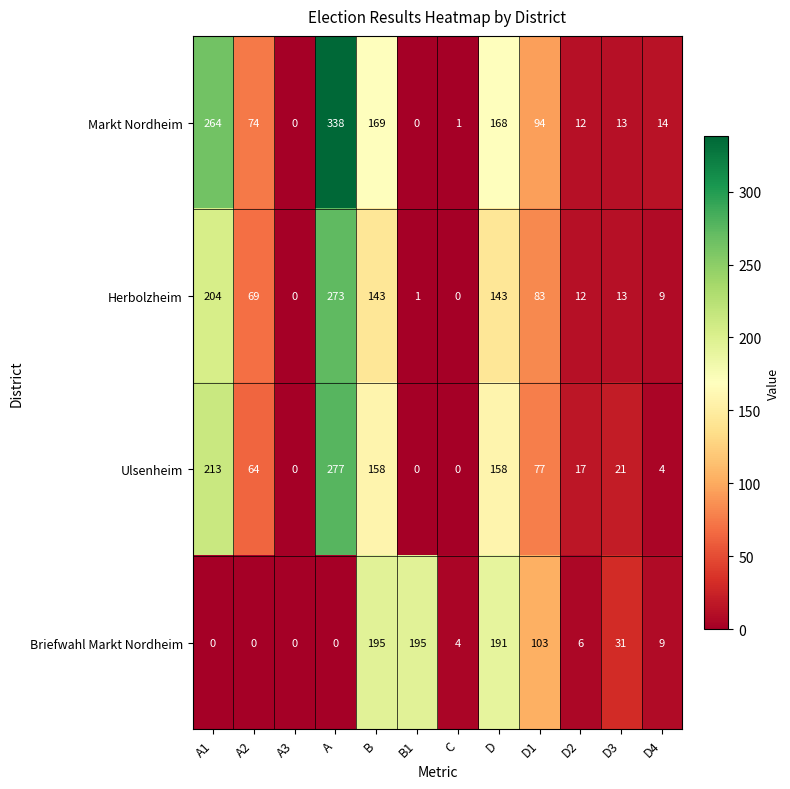

At which label does Ulsenheim first exceed 64?

A1